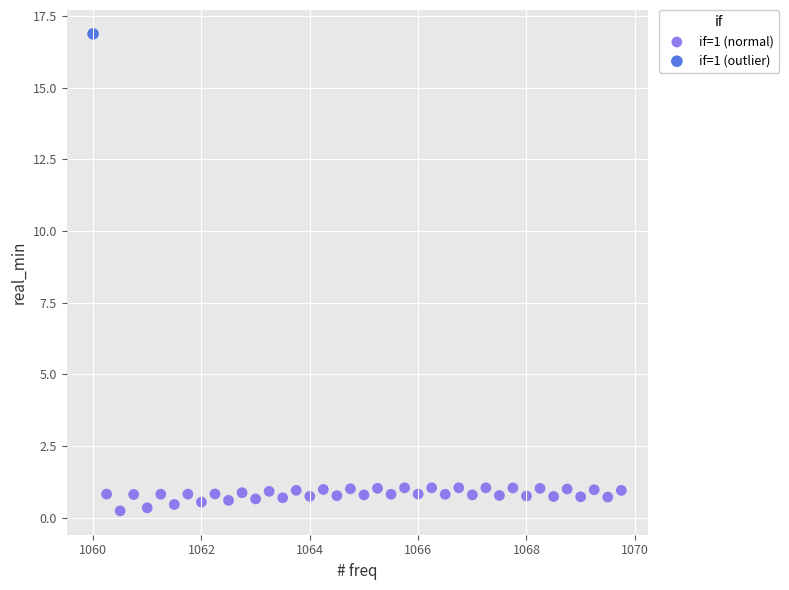

What are all the series names shown in the legend?

if=1 (normal), if=1 (outlier)